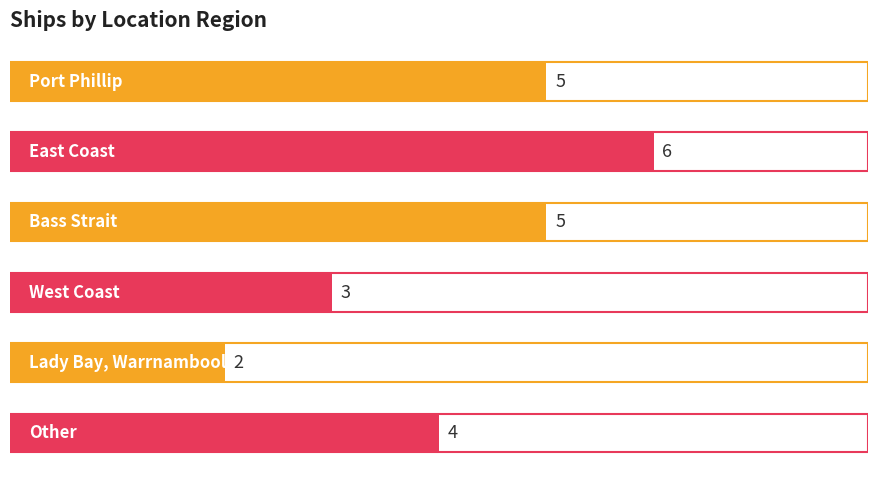

What is the ratio of the value at Bass Strait to the value at West Coast?

1.7